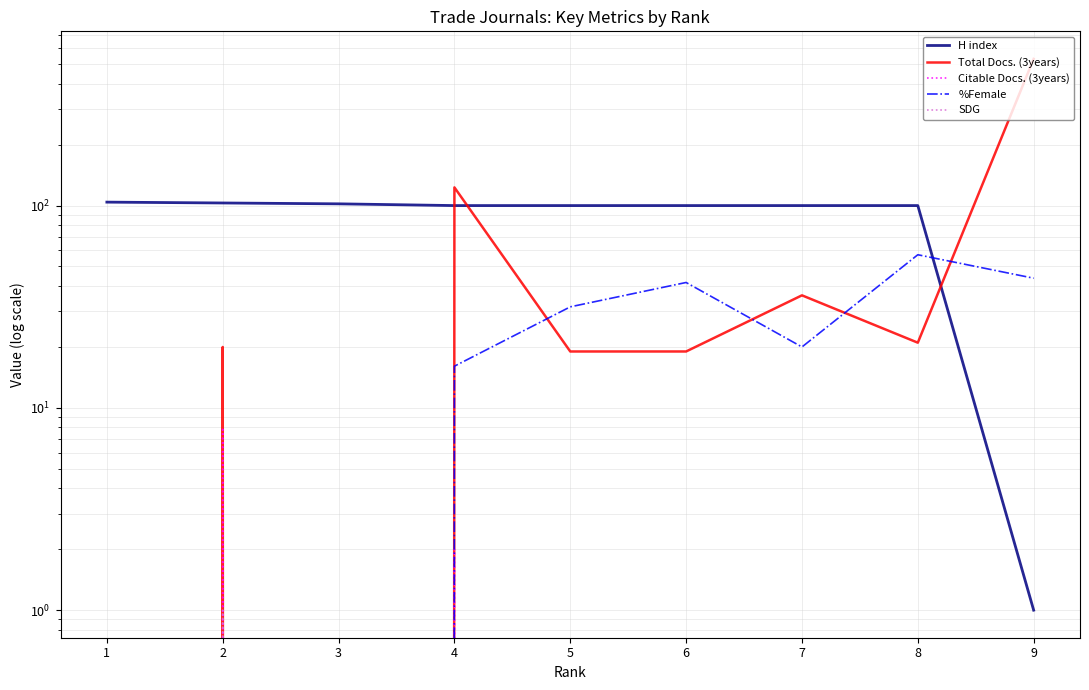

True or false: H index has more than 2 interior local peaks.

False